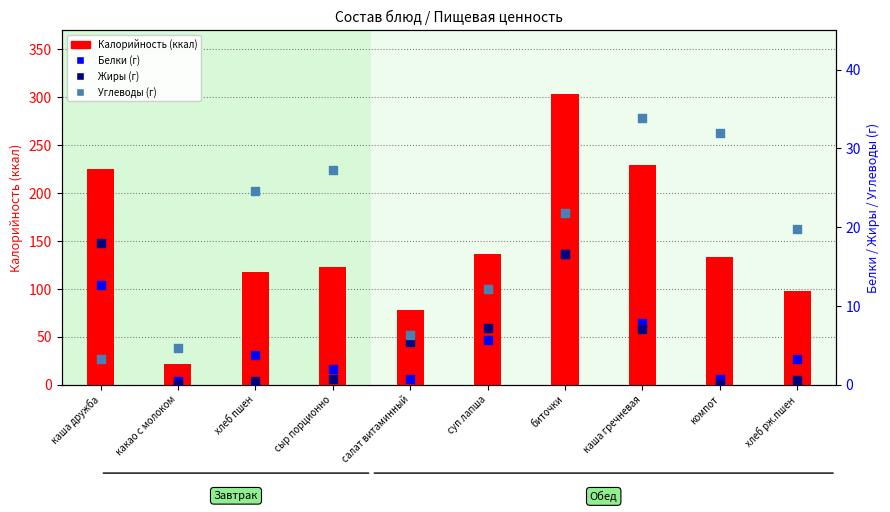

Which series has the largest total across all categories?

Калорийность